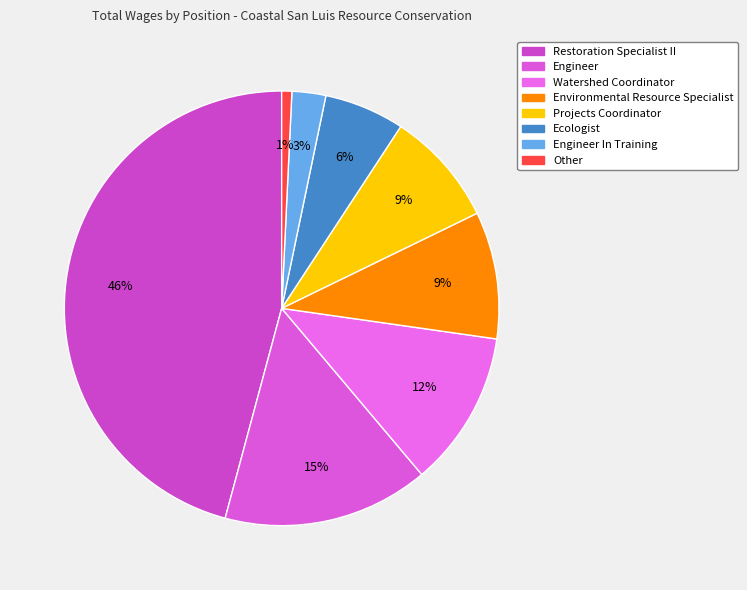

How many segments does this pie chart have?

8